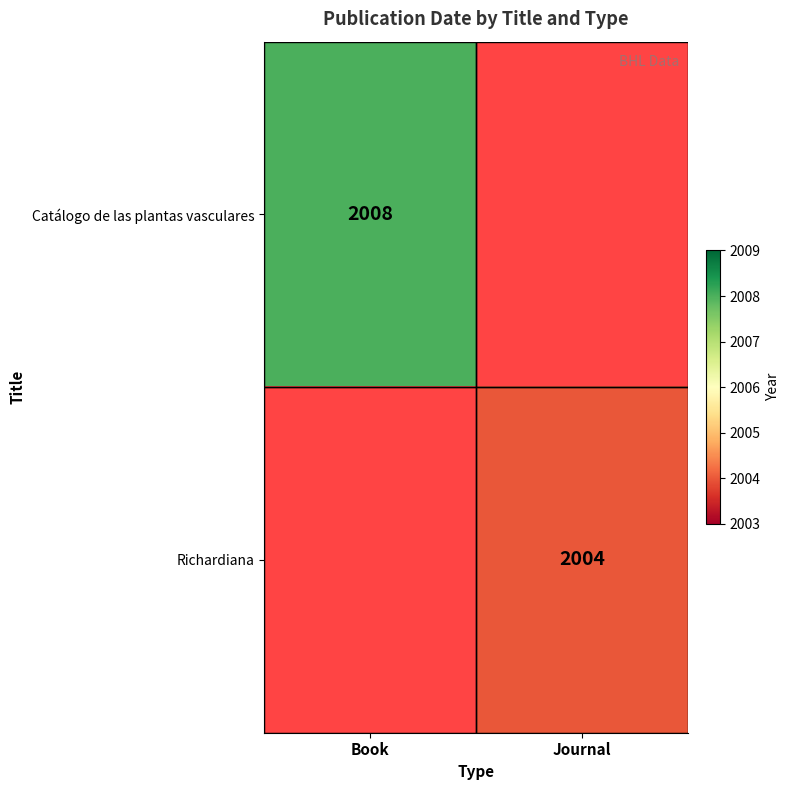

The value of Catálogo de las plantas vasculares at Book is 996. True or false?

False